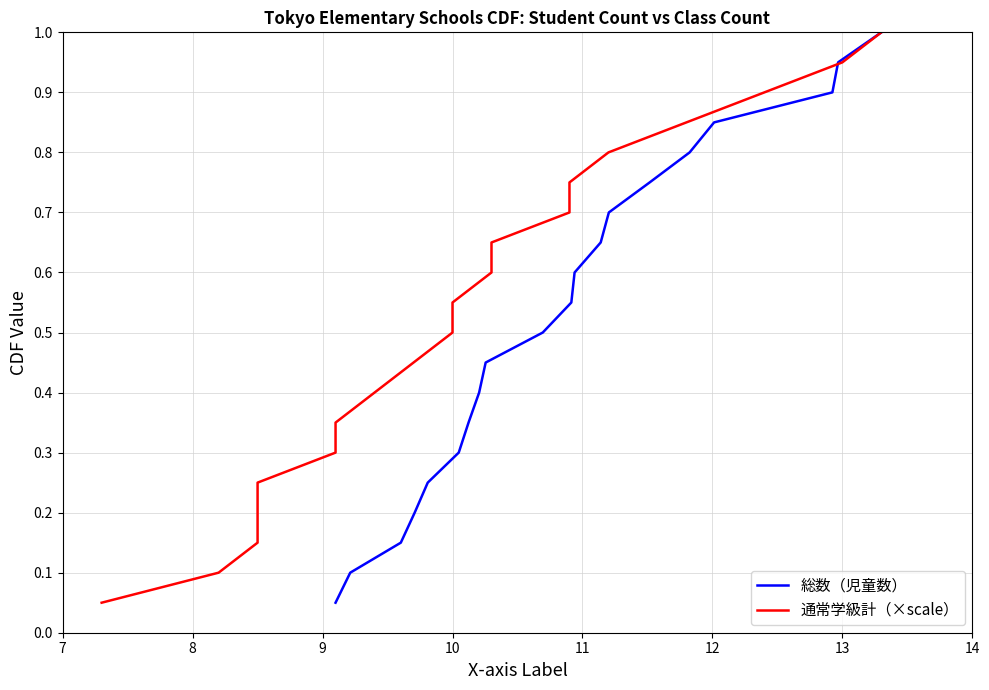

True or false: 総数（児童数） has a value of 0.5 at 14.

False